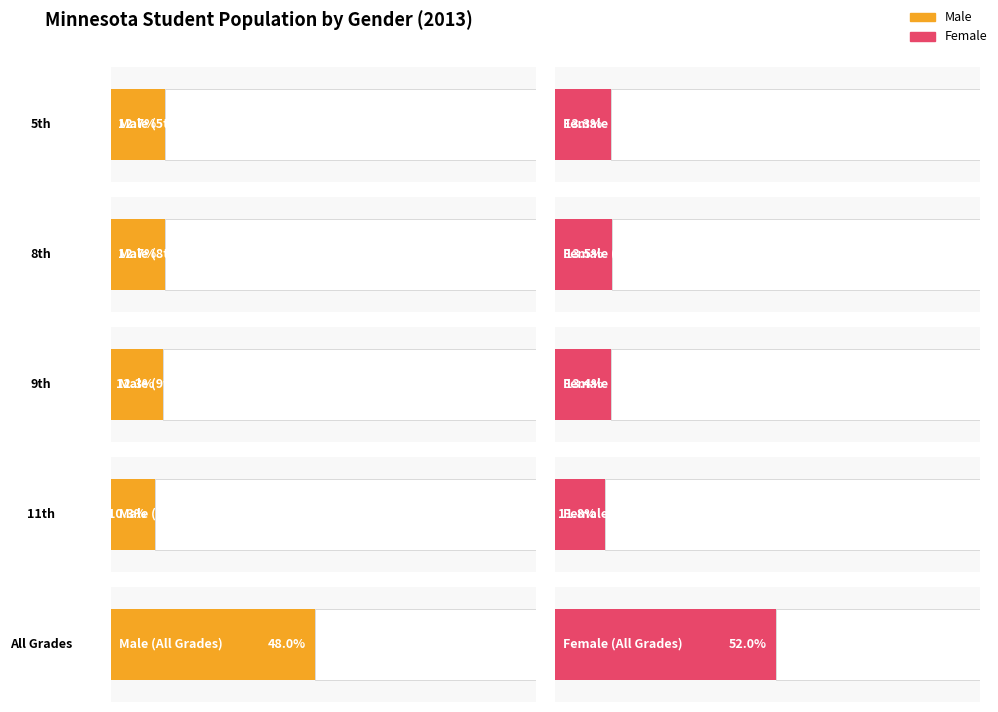

True or false: Female has a value of 120595 at All Grades - All Races - Total.

True